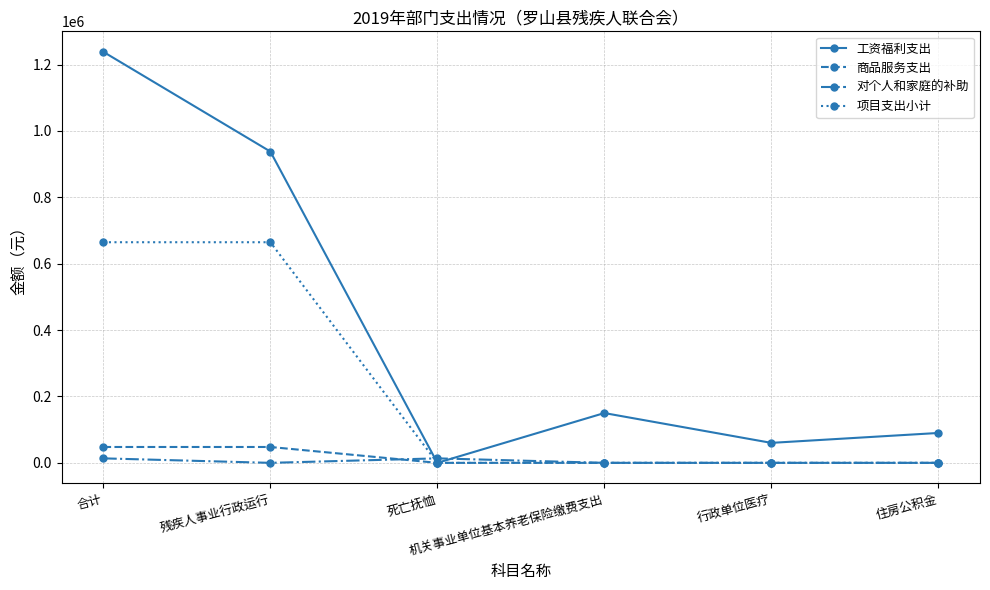

What is the label of the 2nd point from the left?

残疾人事业行政运行